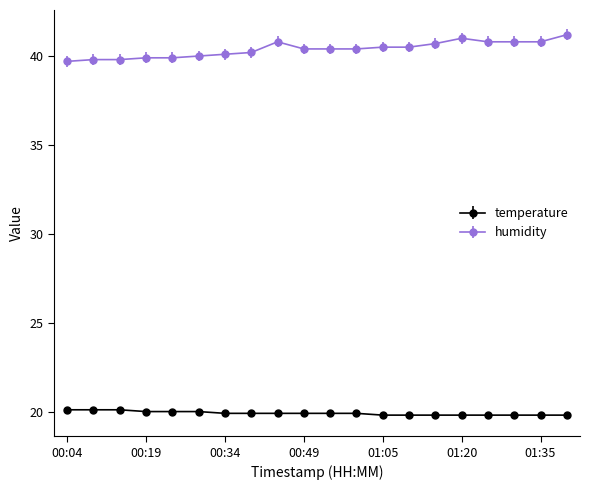

What is the maximum value for temperature?

20.1